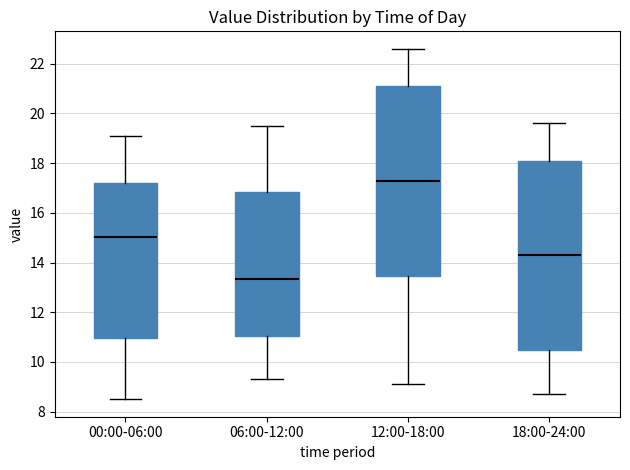

Which box's median line is the lowest?

06:00-12:00